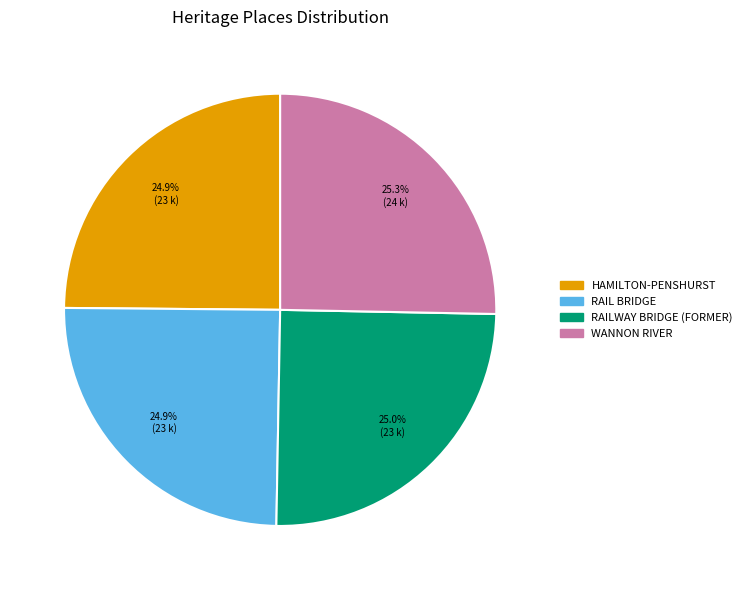

Does any single category account for the majority?

No